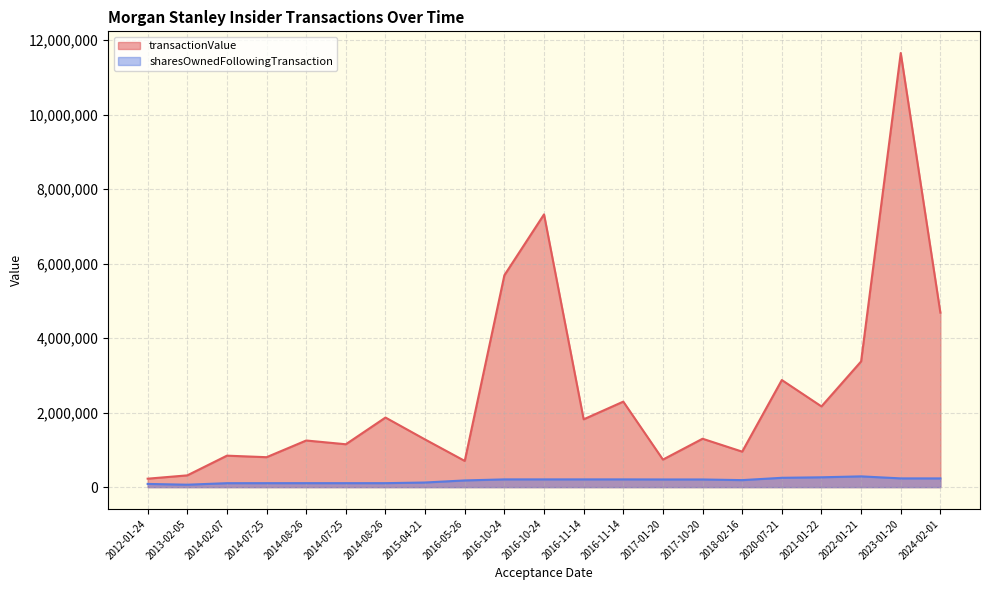

Where is the first local minimum for sharesOwnedFollowingTransaction?

2013-02-05